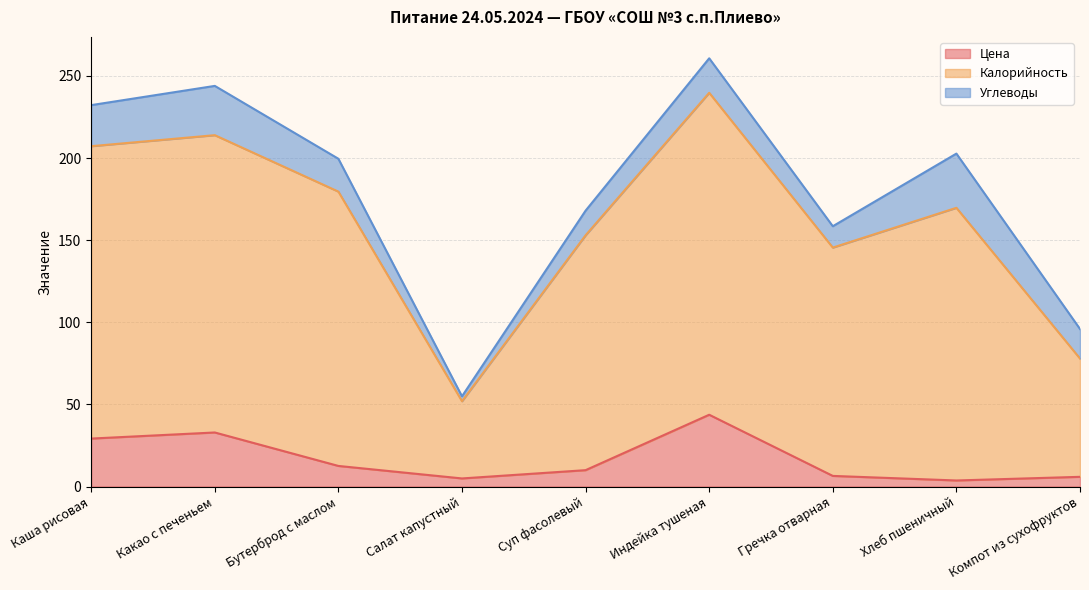

The value of Цена at Каша рисовая is 48.8. True or false?

False